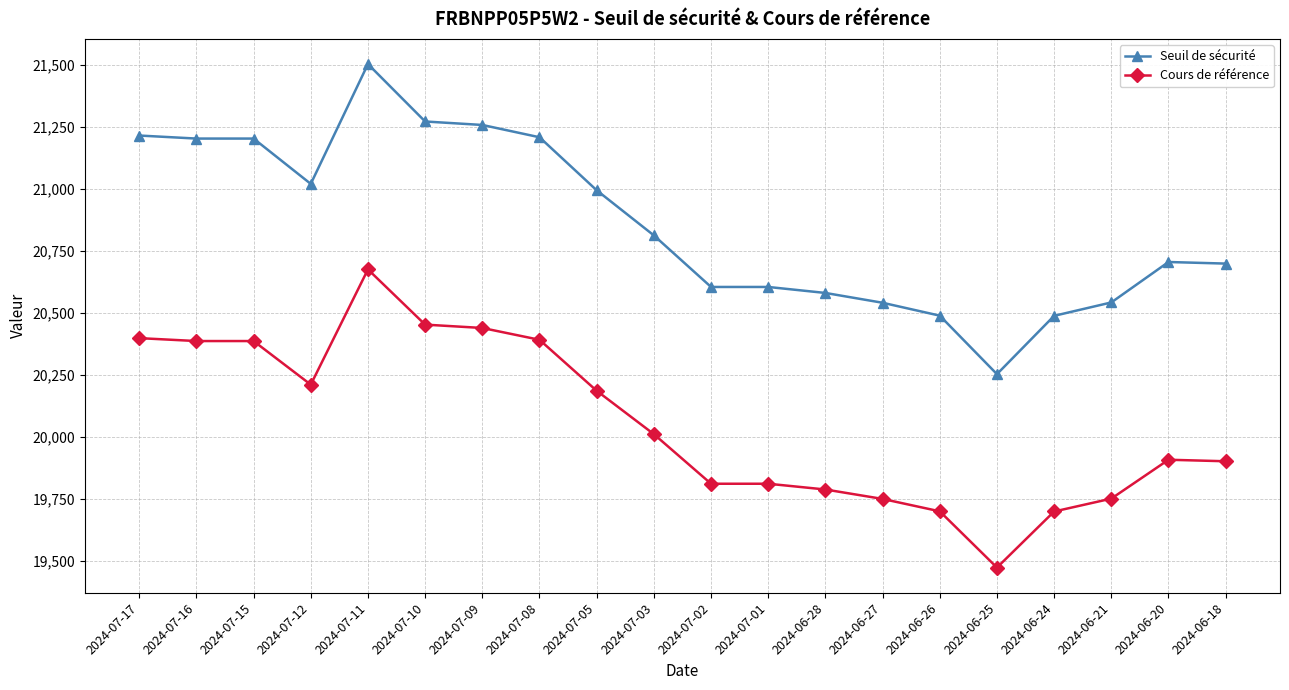

True or false: Seuil de sécurité and Cours de référence intersect in this chart.

False